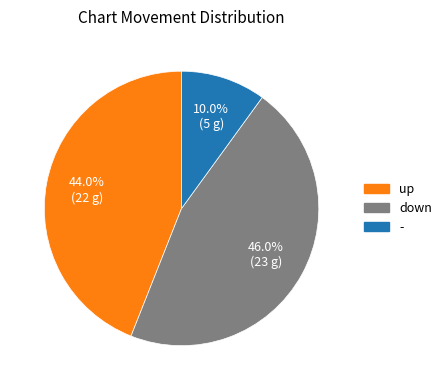

To the nearest percent, what is the average slice percentage?

33%